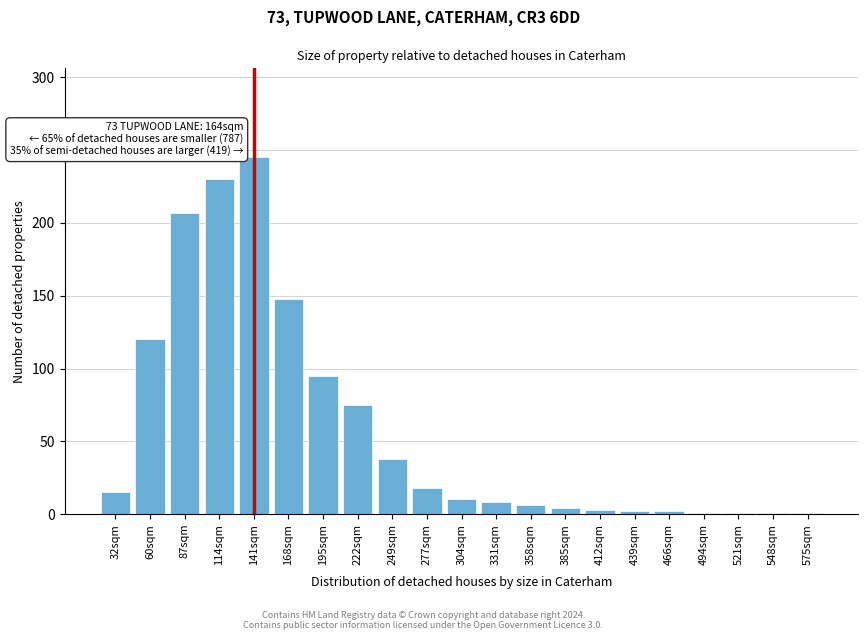

Which label corresponds to the largest value in the chart?

141sqm